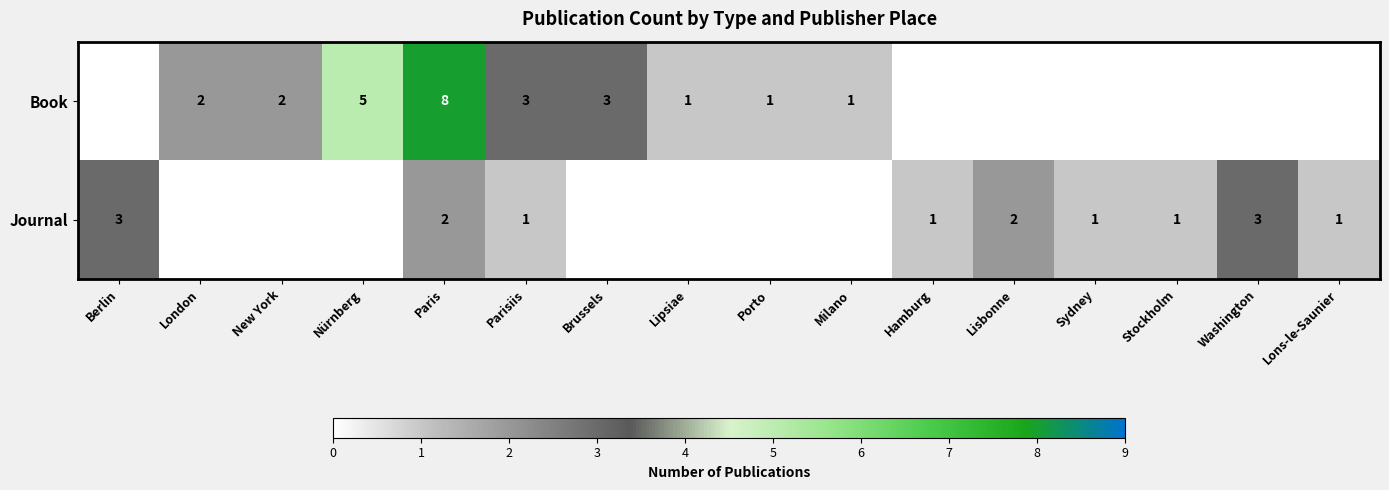

Is the value of Journal at Lisbonne greater than the value of Book at Lipsiae?

Yes